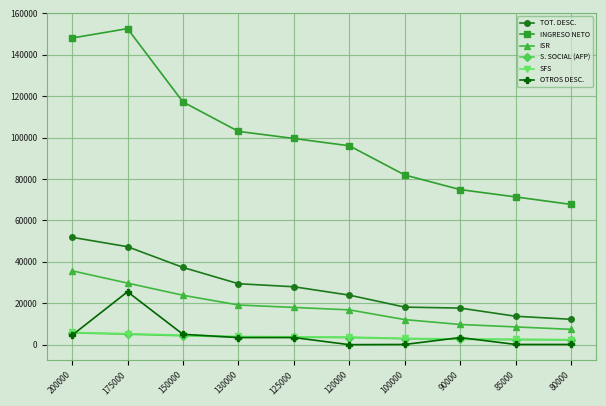

How many values in the S. SOCIAL (AFP) series are below 3587?

5